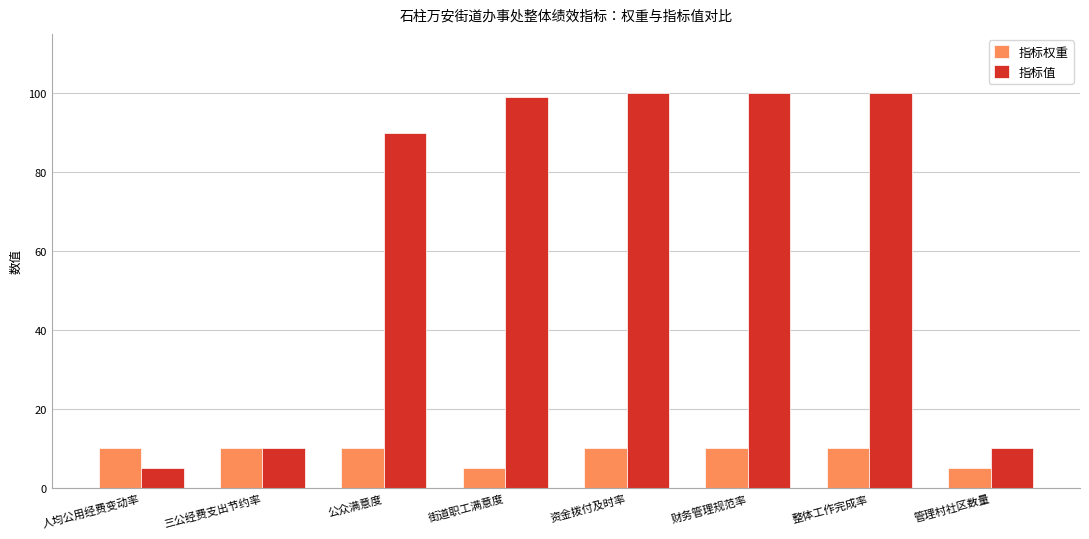

What is the difference between the highest and lowest values at 整体工作完成率?

90